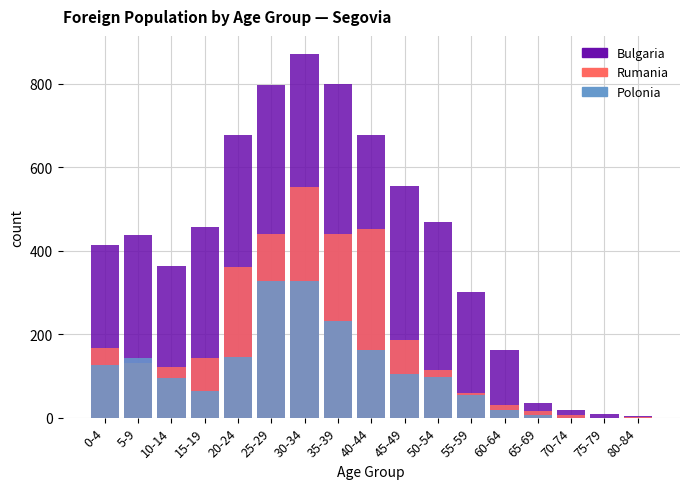

At which label does Bulgaria reach its minimum?

80-84